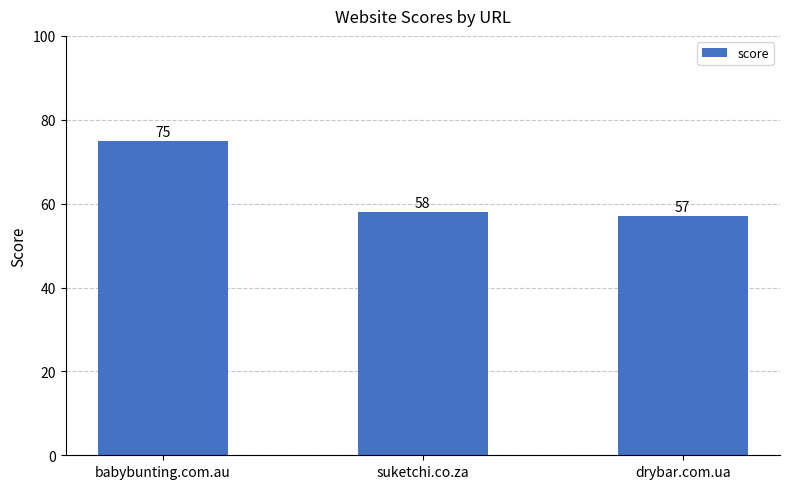

What is the greatest value displayed?

75